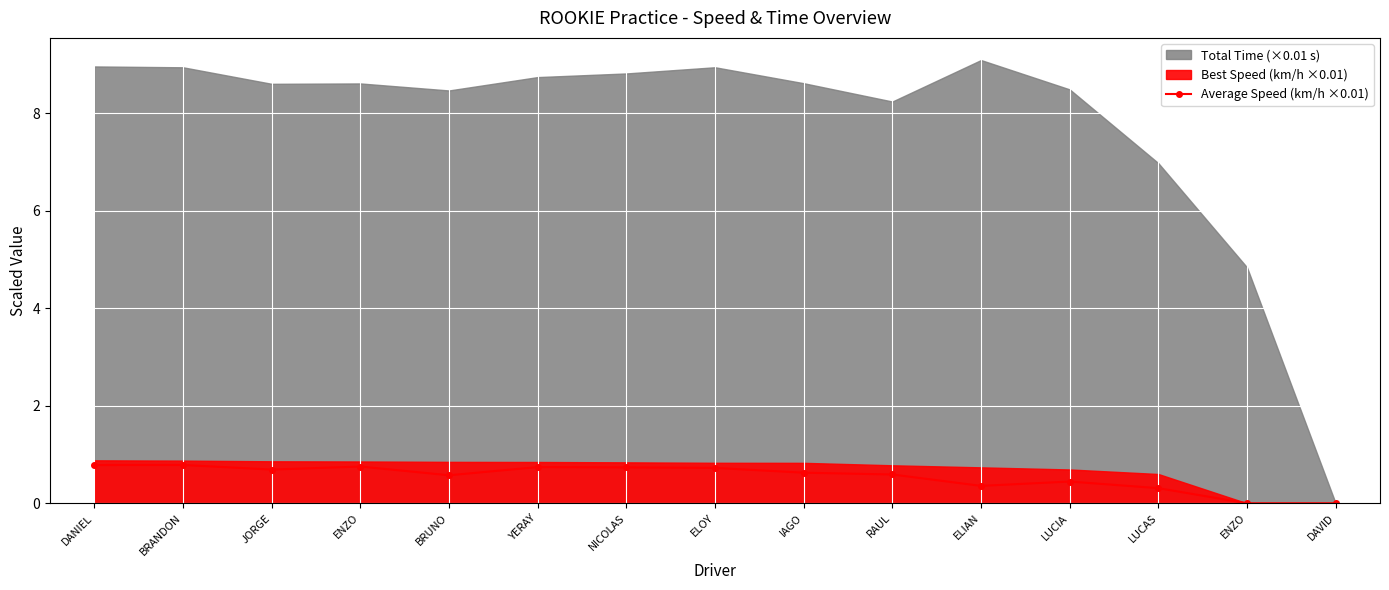

The chart shows a value of 0.8 at DANIEL. True or false?

True